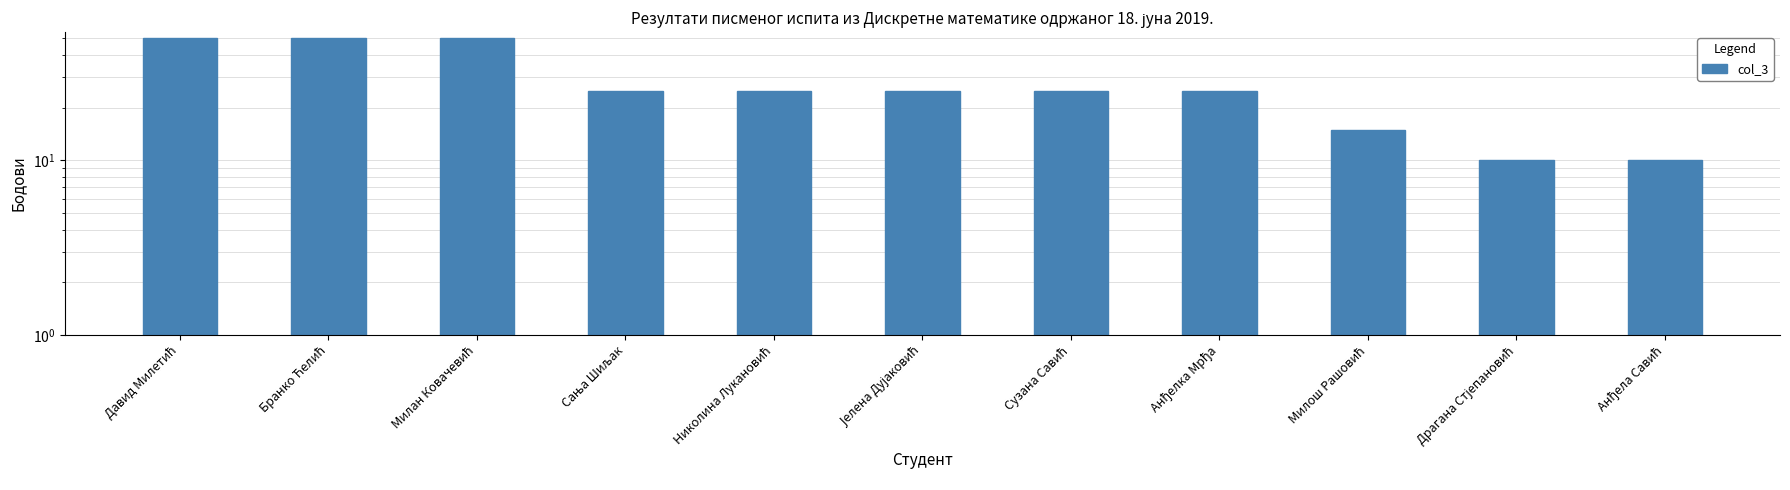

At which label is the value closest to 30?

Сања Шиљак